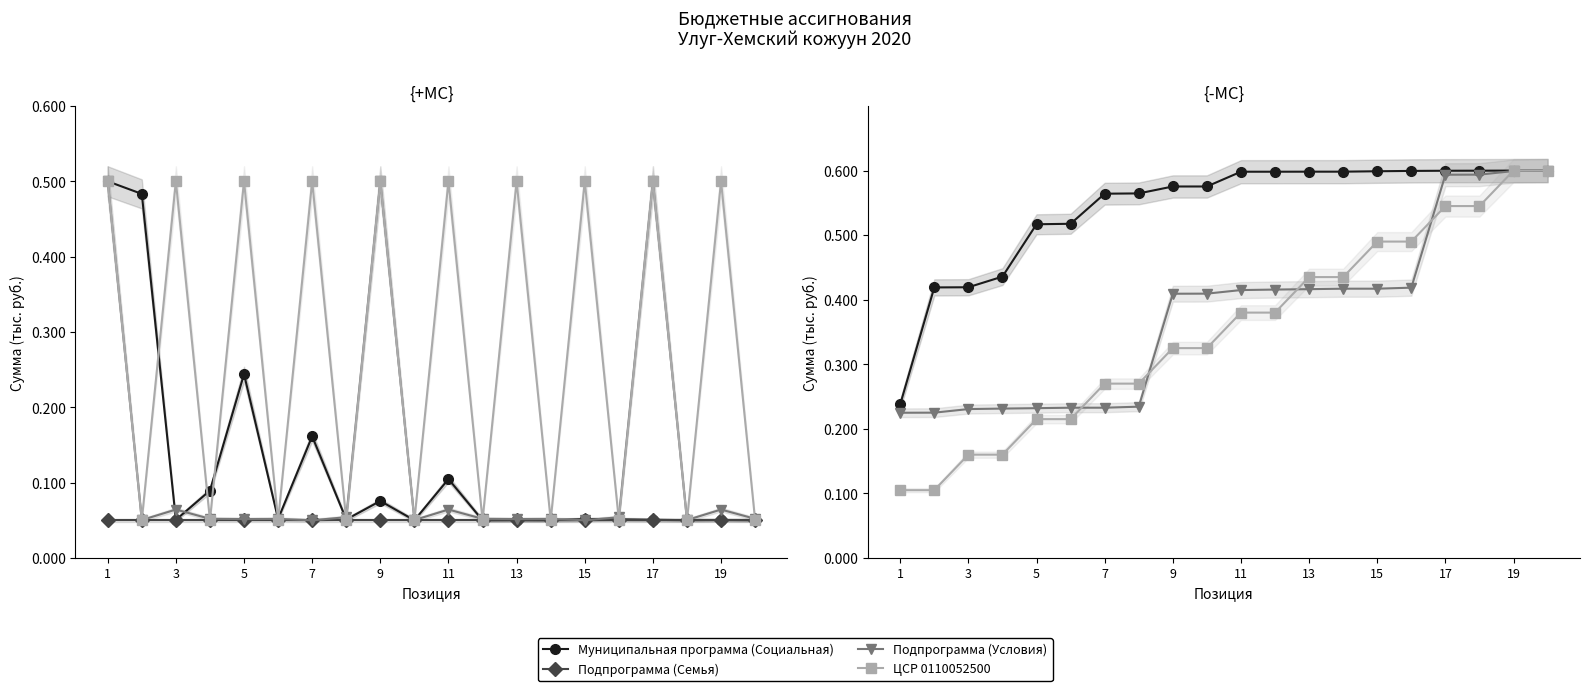

Which has a higher value, 3 or 17?

17